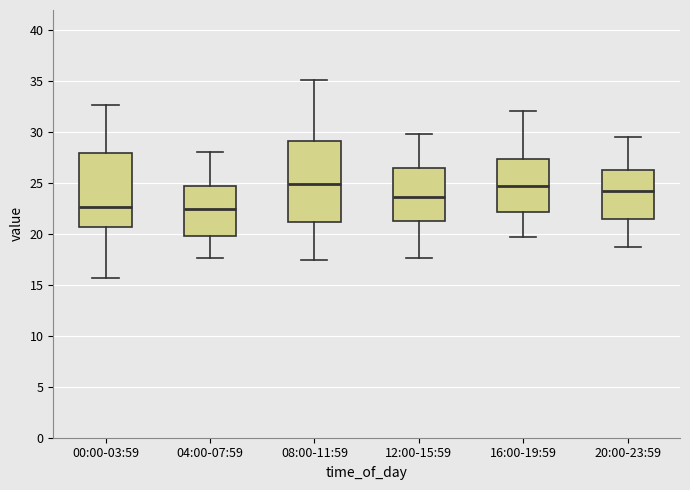

Reading left to right, transcribe this box plot: for each box, give where its median line is, the range the box spans, and where its two whiskers end, as read against the y-axis. The values are not printed on the chart, so give them approximately, as read against the axis.

00:00-03:59: median 22.5, box 20.5 to 28.0, whiskers 15.5 to 32.5
04:00-07:59: median 22.5, box 20.0 to 25.0, whiskers 17.5 to 28.0
08:00-11:59: median 25.0, box 21.0 to 29.0, whiskers 17.5 to 35.0
12:00-15:59: median 23.5, box 21.5 to 26.5, whiskers 17.5 to 30.0
16:00-19:59: median 24.5, box 22.0 to 27.5, whiskers 19.5 to 32.0
20:00-23:59: median 24.5, box 21.5 to 26.5, whiskers 18.5 to 29.5